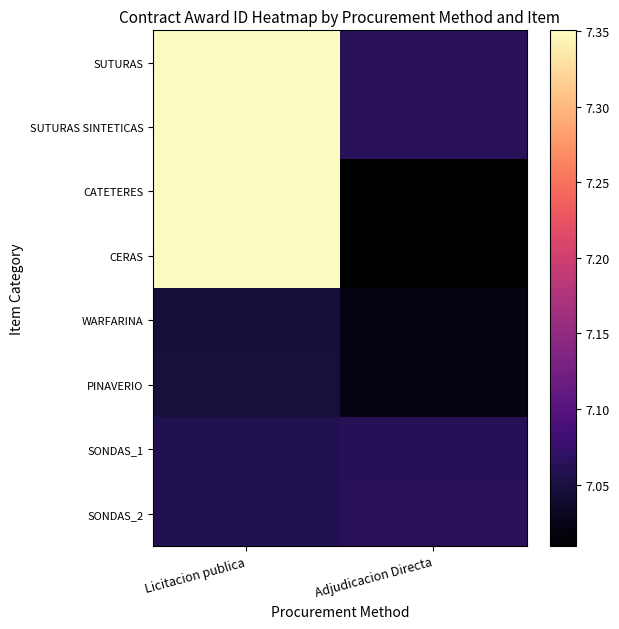

Rank the series at Adjudicacion Directa from lowest to highest value.

CATETERES, CERAS, PINAVERIO, WARFARINA, SONDAS_1, SONDAS_2, SUTURAS, SUTURAS SINTETICAS